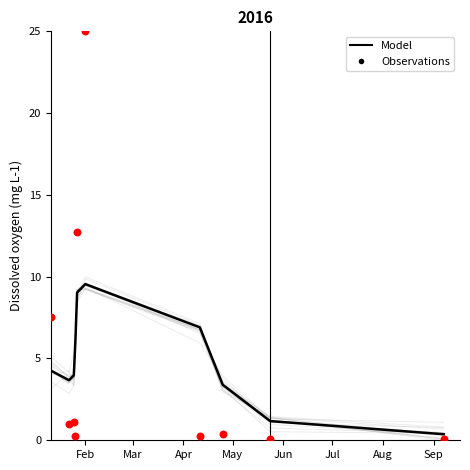

What are all the series names shown in the legend?

Model, Observations